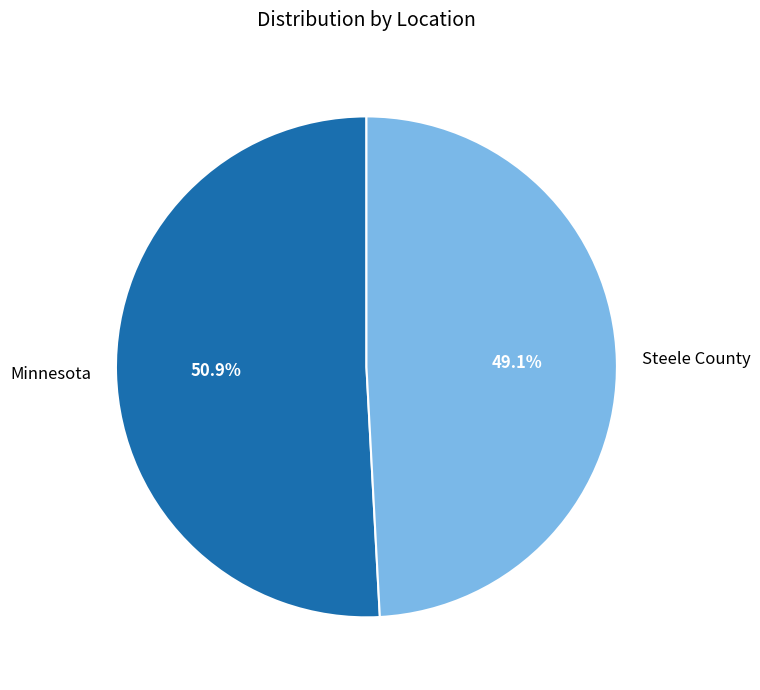

The Steele County slice represents 49% of the pie. True or false?

True